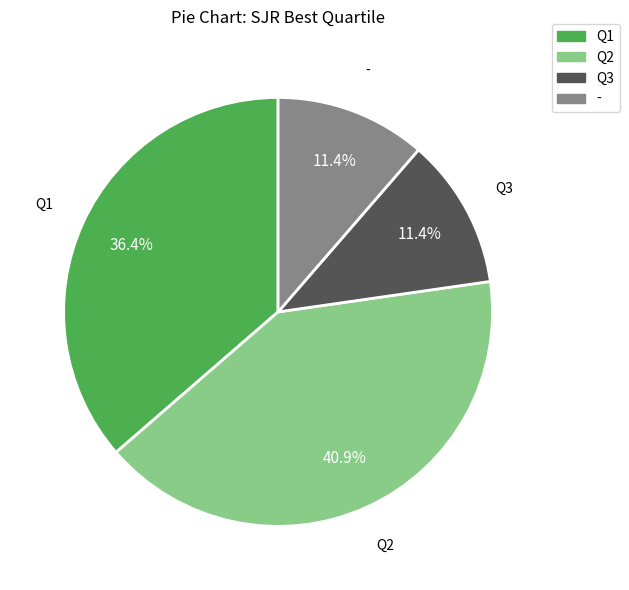

Is there any slice that represents more than half of the pie?

No